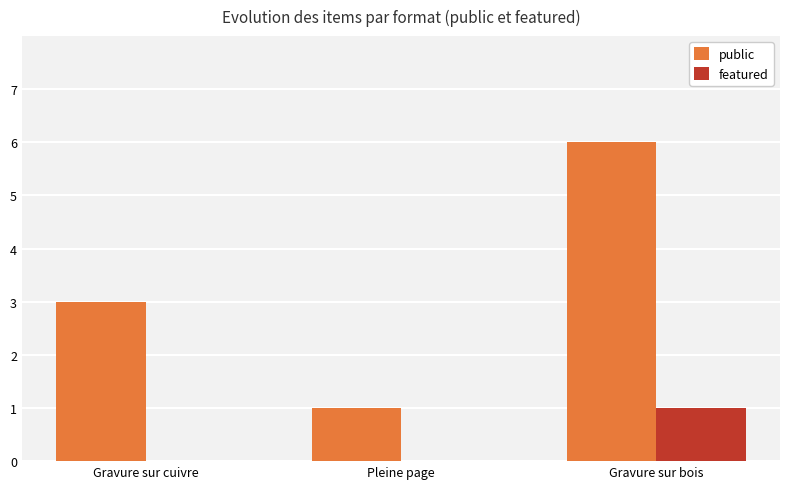

What is the sum of the featured values at Gravure sur bois and Gravure sur cuivre?

1